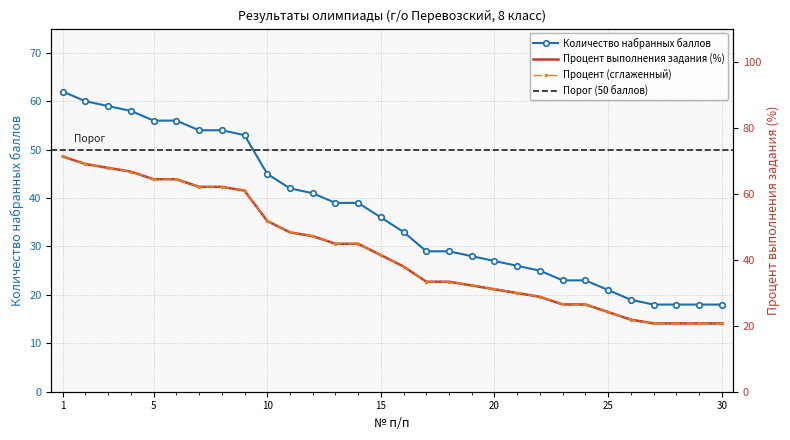

How many data points in Количество набранных баллов are less than 36?

15